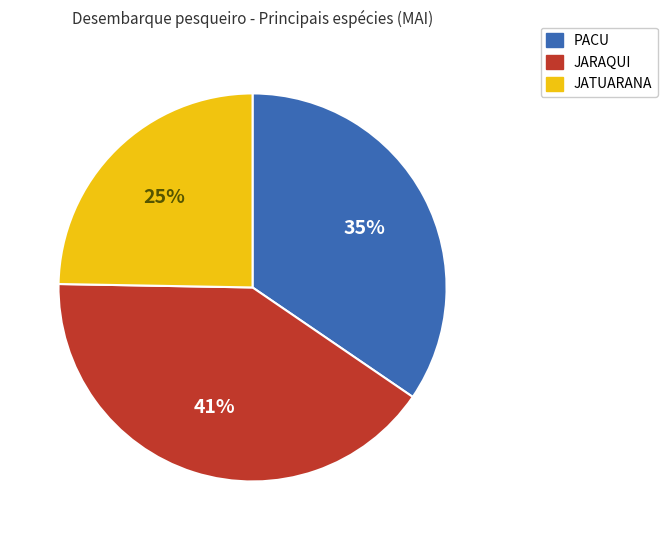

Is there a majority slice in this chart?

No